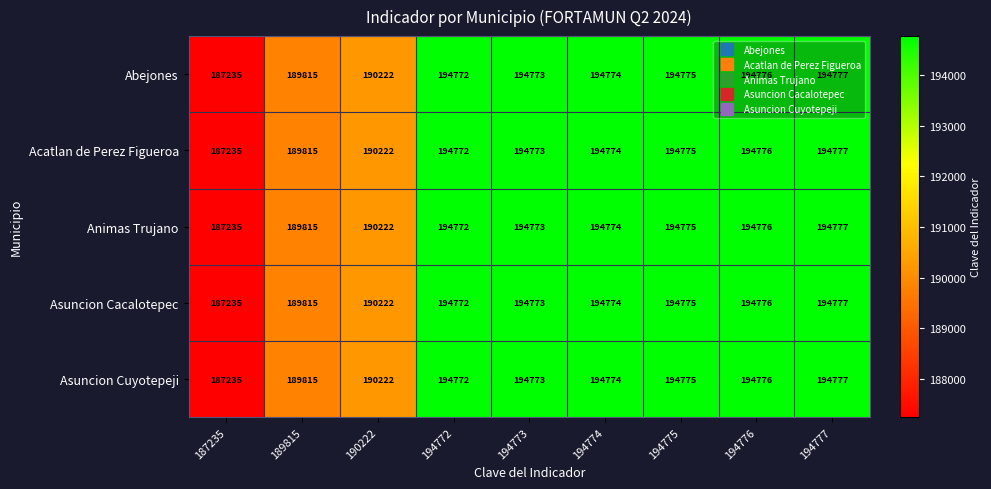

At which category is the sum across all series the highest?

194777